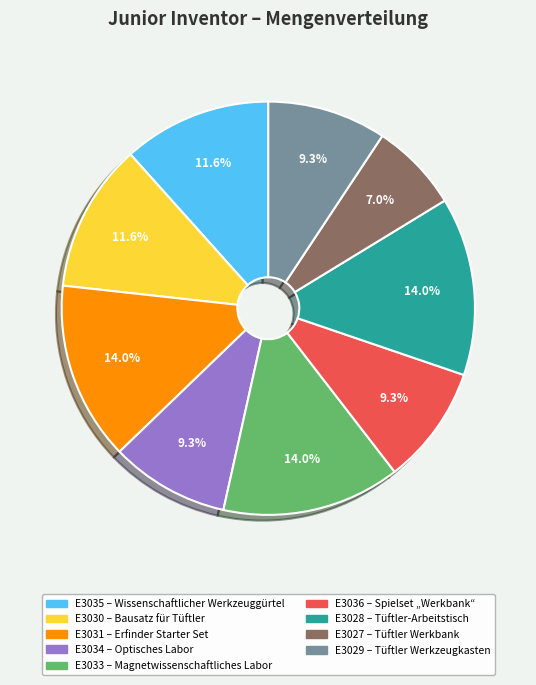

To the nearest percent, what is the difference between the E3027 and E3031 slice percentages?

7%